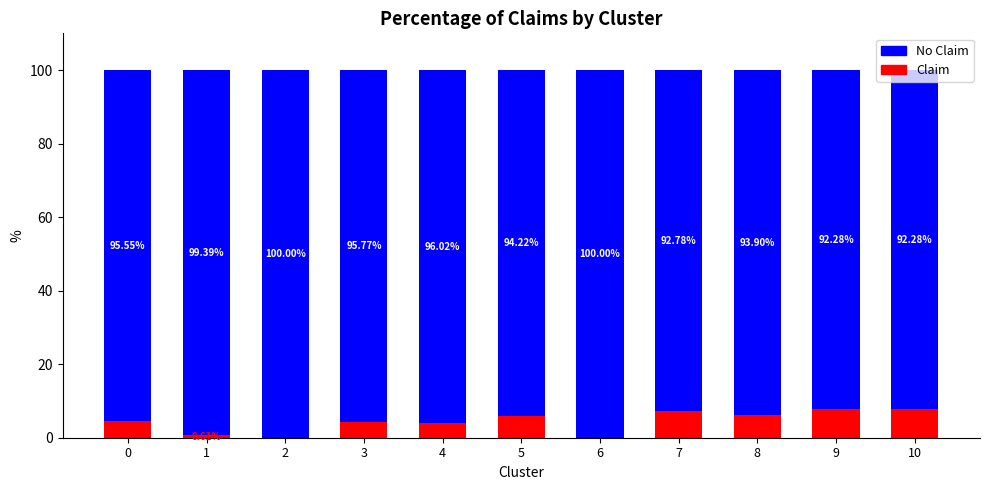

What is the sum of the Claim values at 10 and 0?

12.2